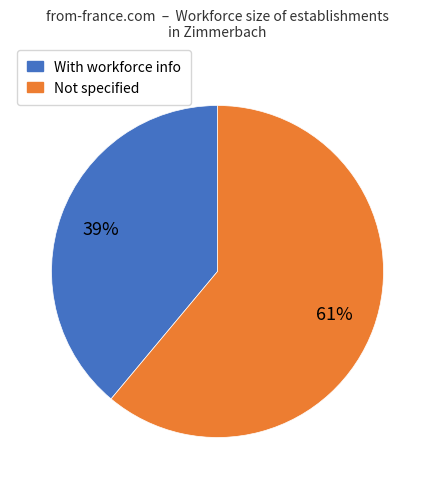

Does any single category account for the majority?

Yes